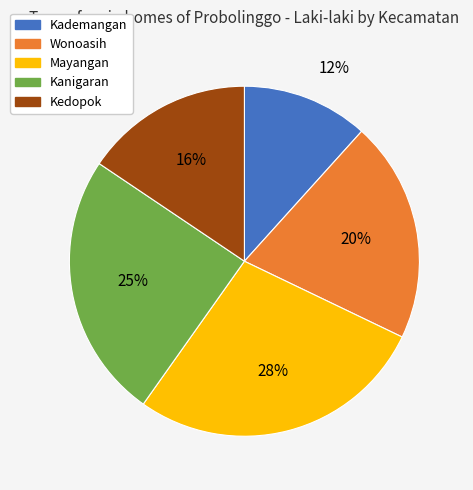

How many slices are in this pie chart?

5